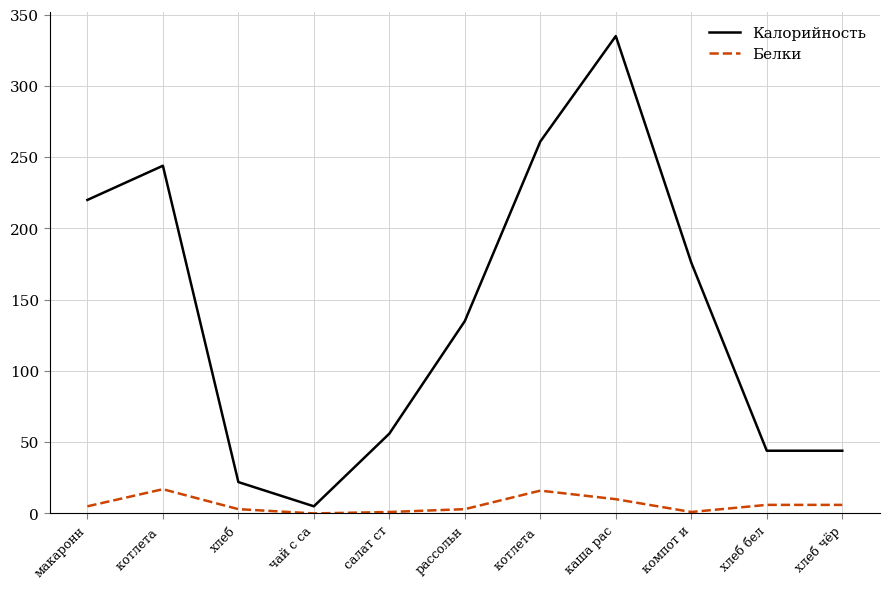

Rank the series by their maximum value, from lowest to highest.

Белки, Калорийность